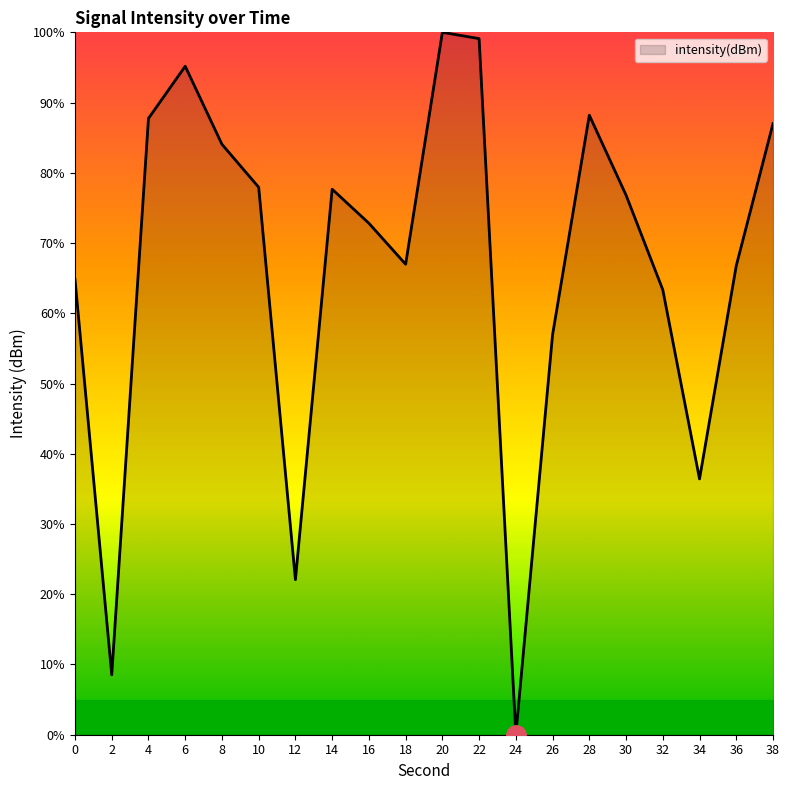

Which label corresponds to the smallest value in the chart?

24